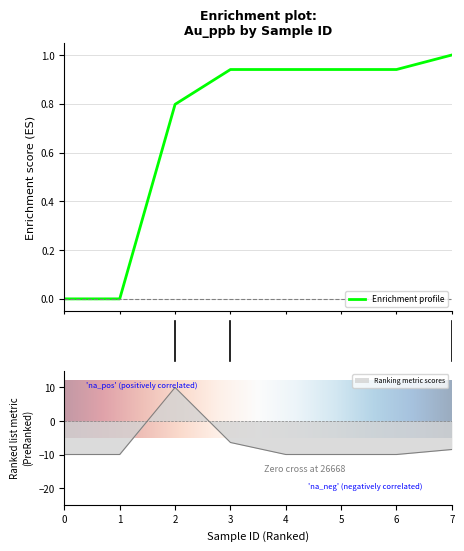

The value of Ranking metric scores at 4 is -6.7. True or false?

False